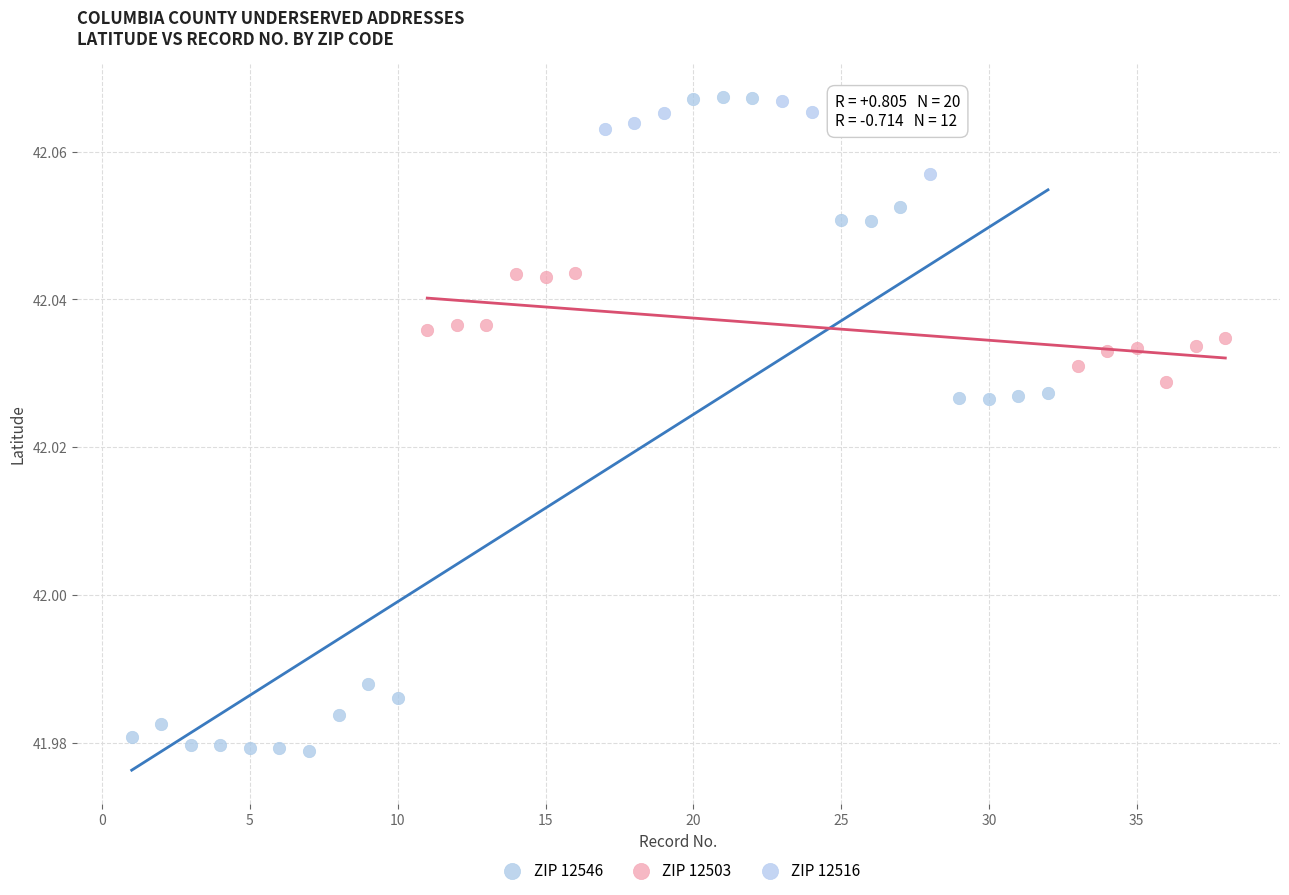

Which series reaches the minimum Y coordinate?

ZIP 12546